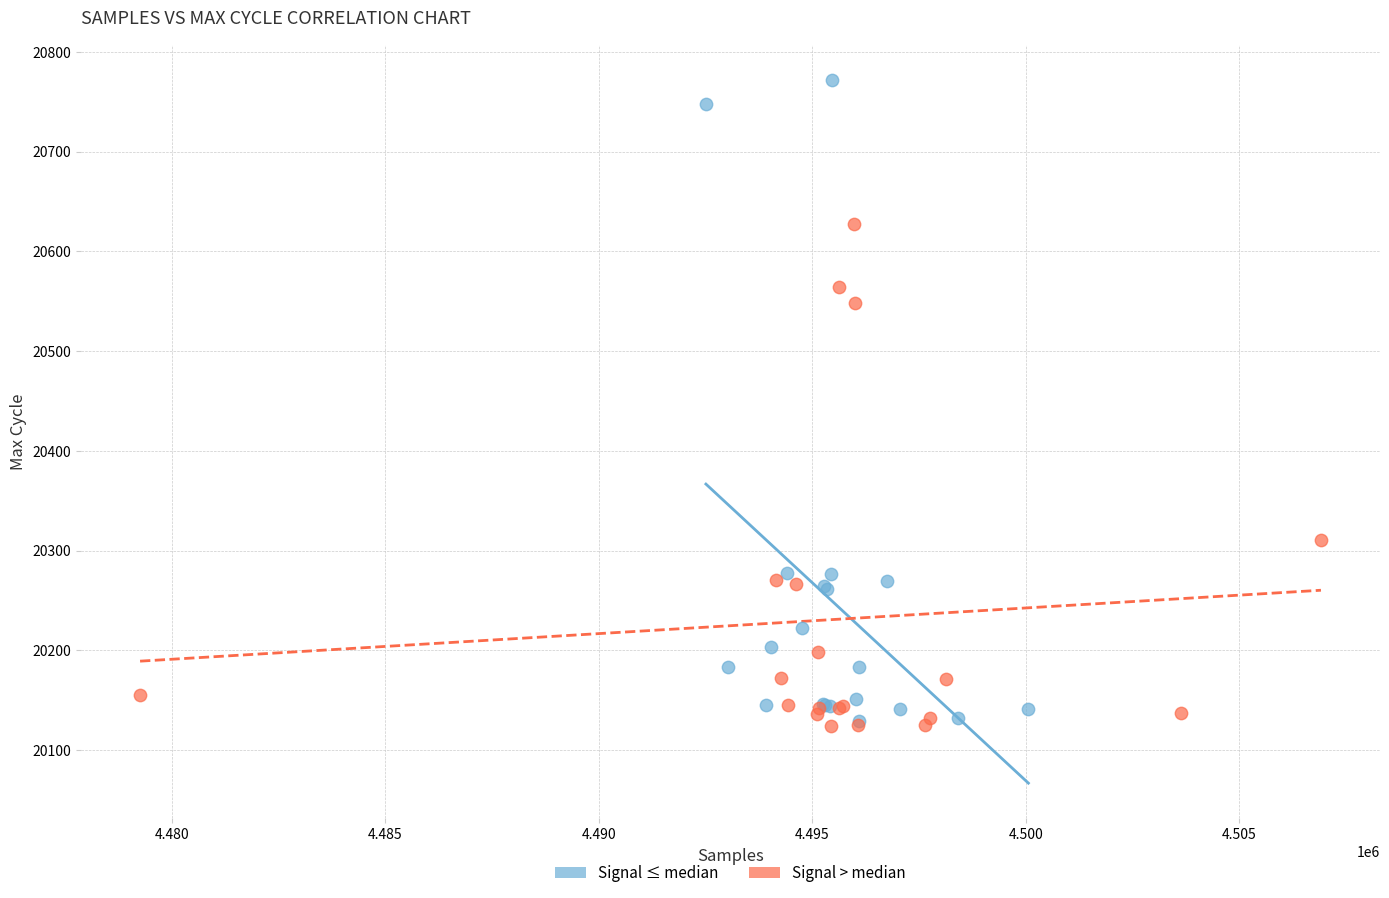

Which series has the widest spread of Y values?

Signal ≤ median